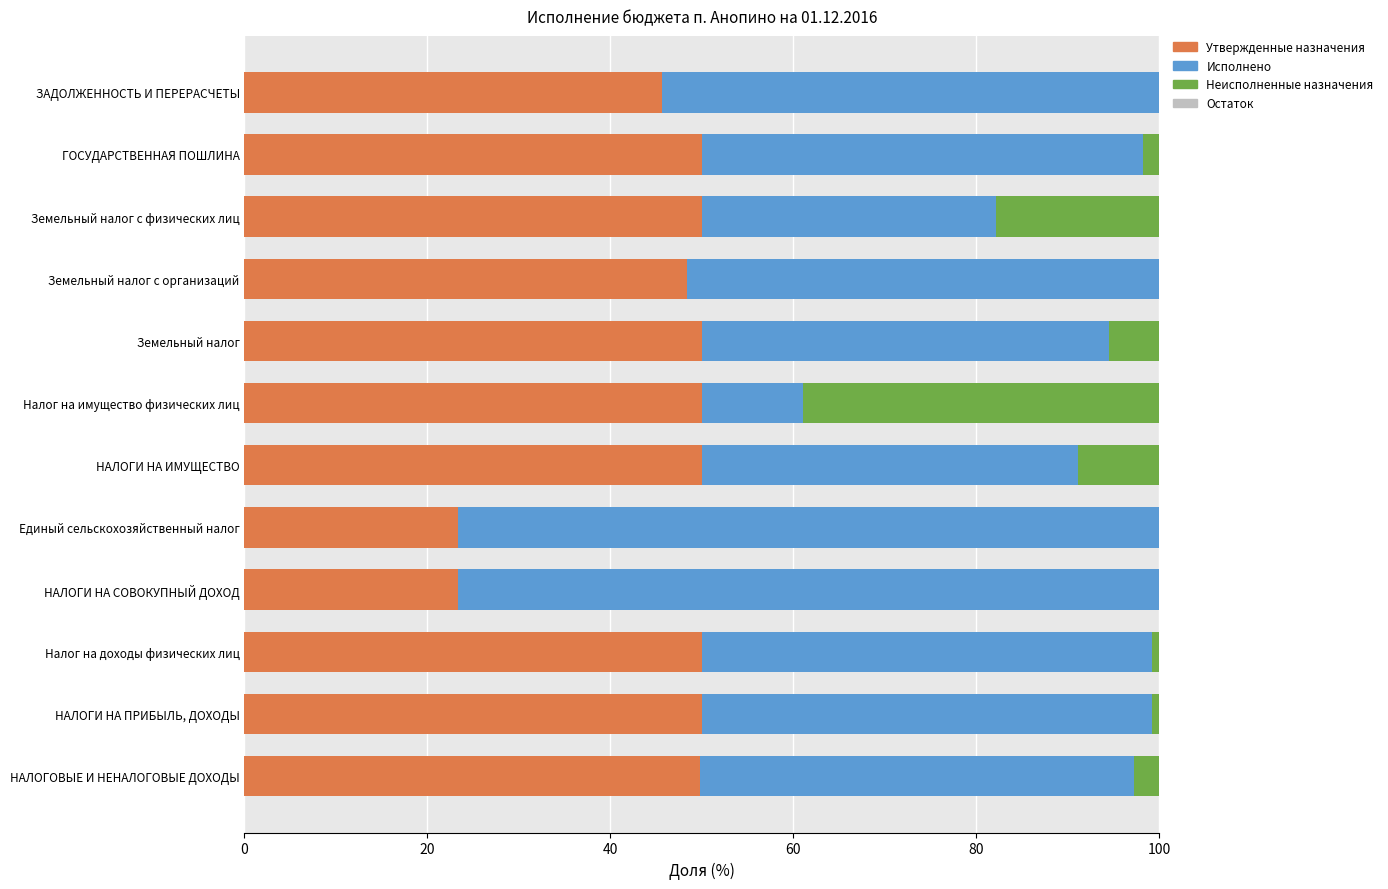

What is the maximum value for Утвержденные назначения?

50.0